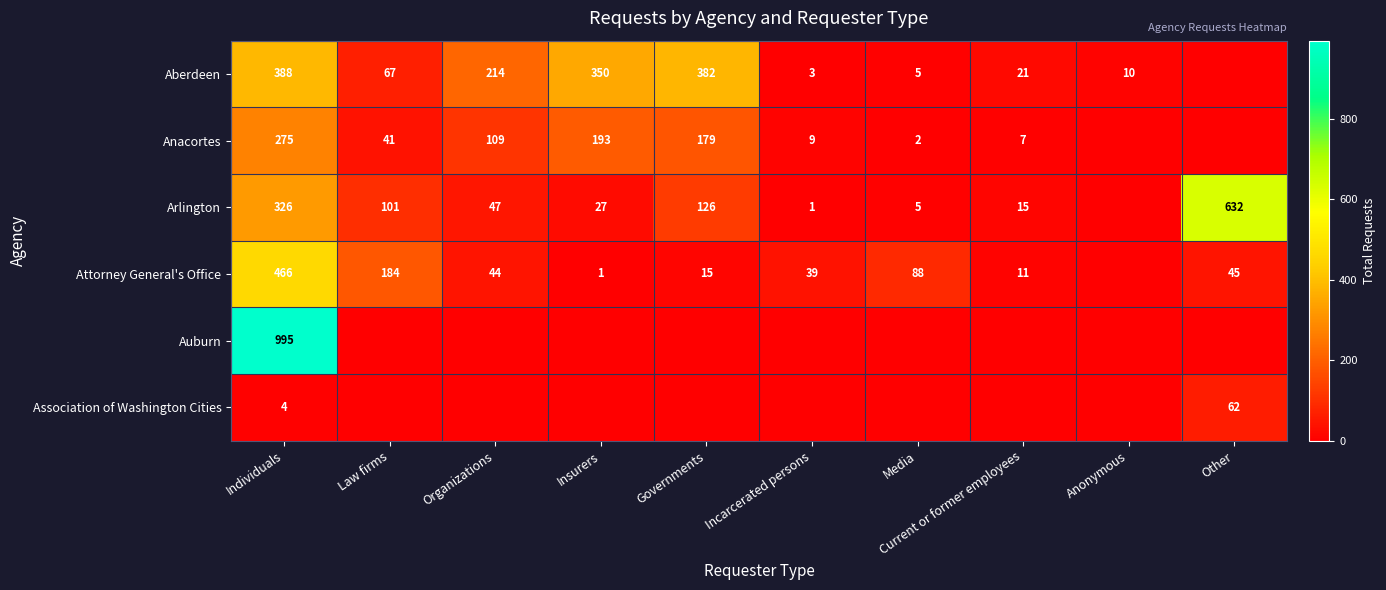

Which category has the lowest value across all series?

Other